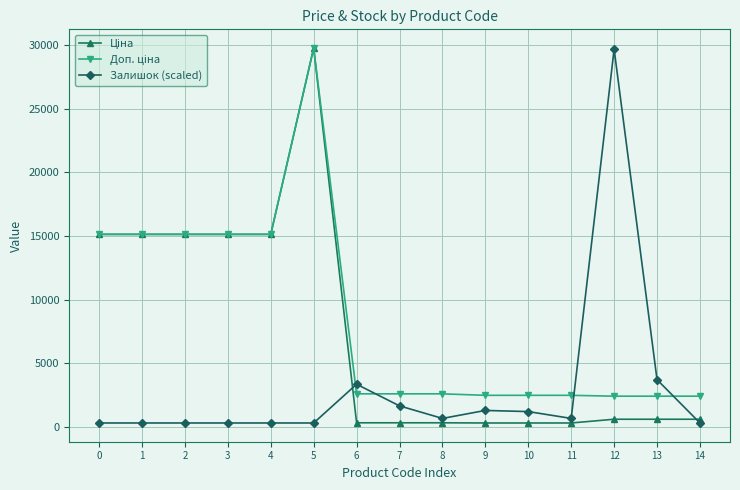

True or false: Залишок (scaled) has more than 2 interior local peaks.

True